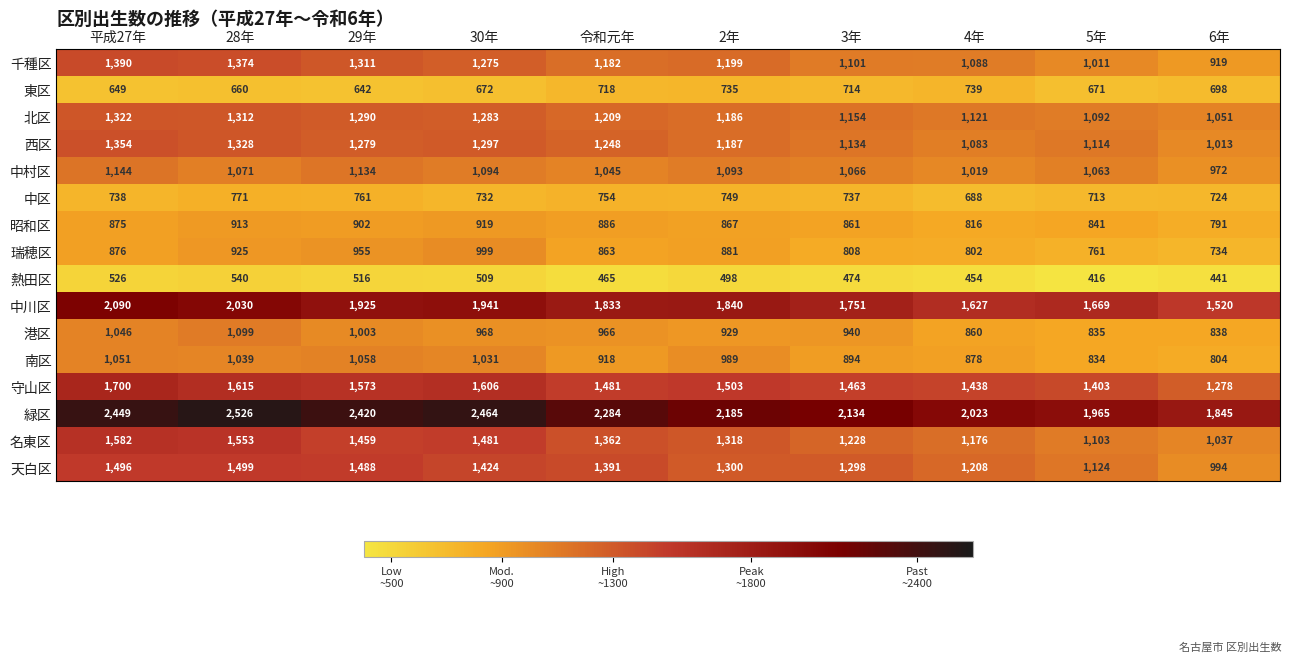

What value does the 瑞穂区 series have at 30年?

999